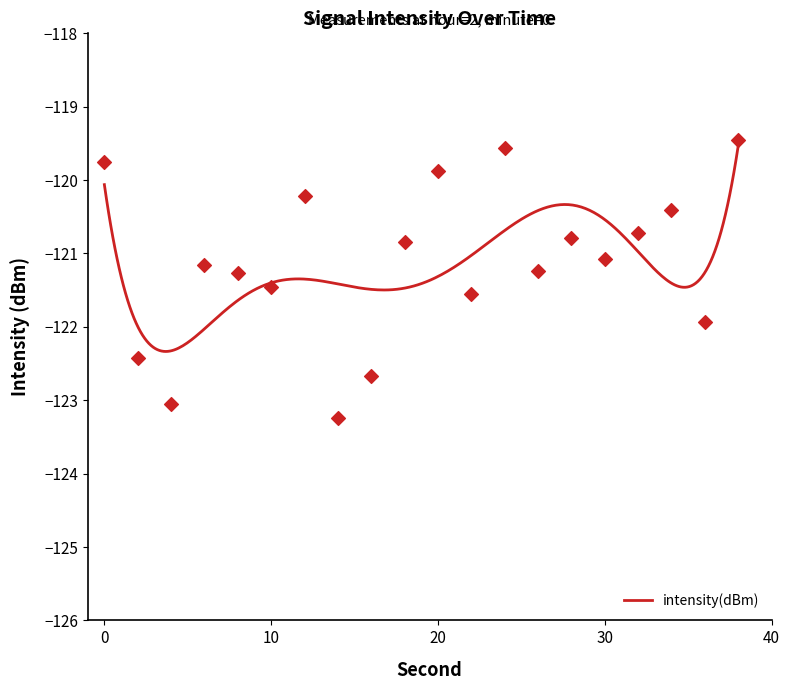

Between 34 and 4, which is larger?

34